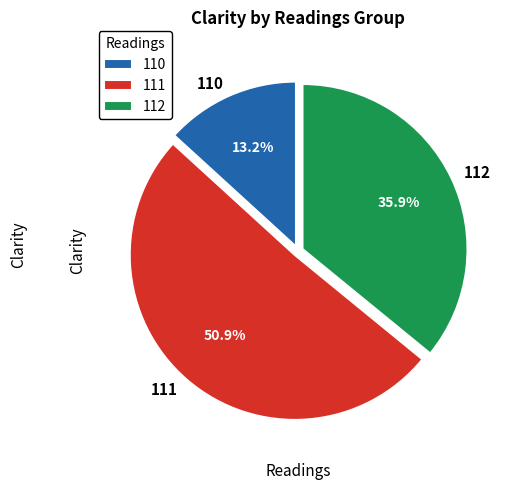

Count the number of slices in the pie.

3